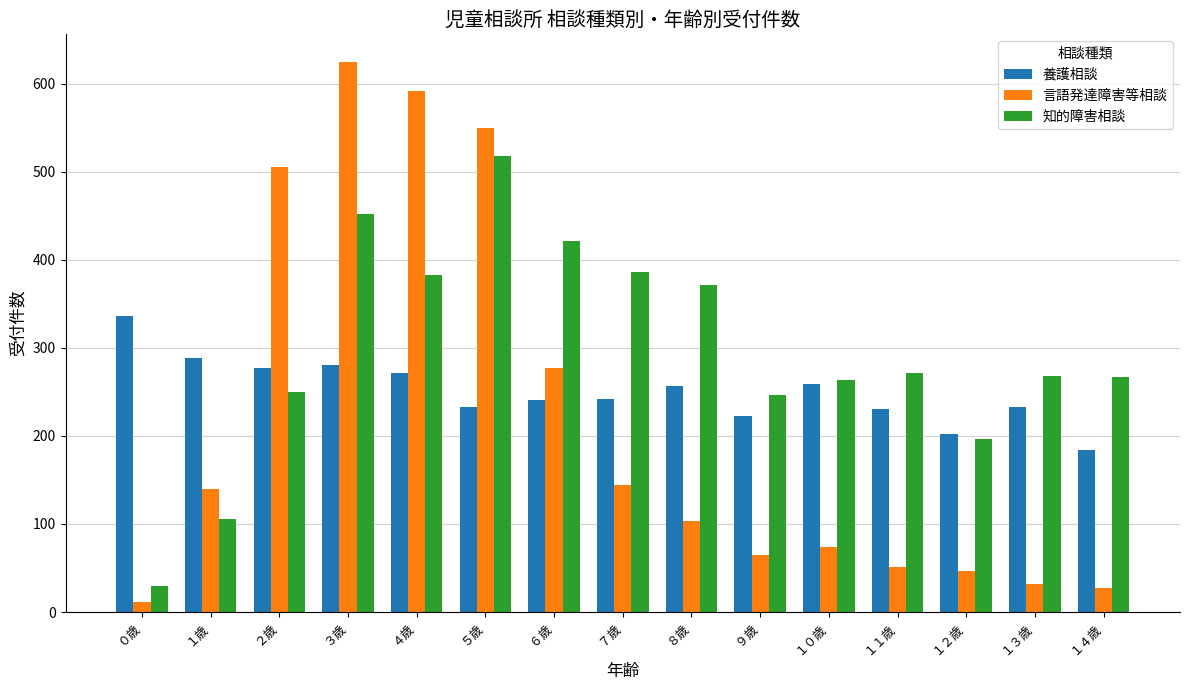

What is the greatest value displayed?

625